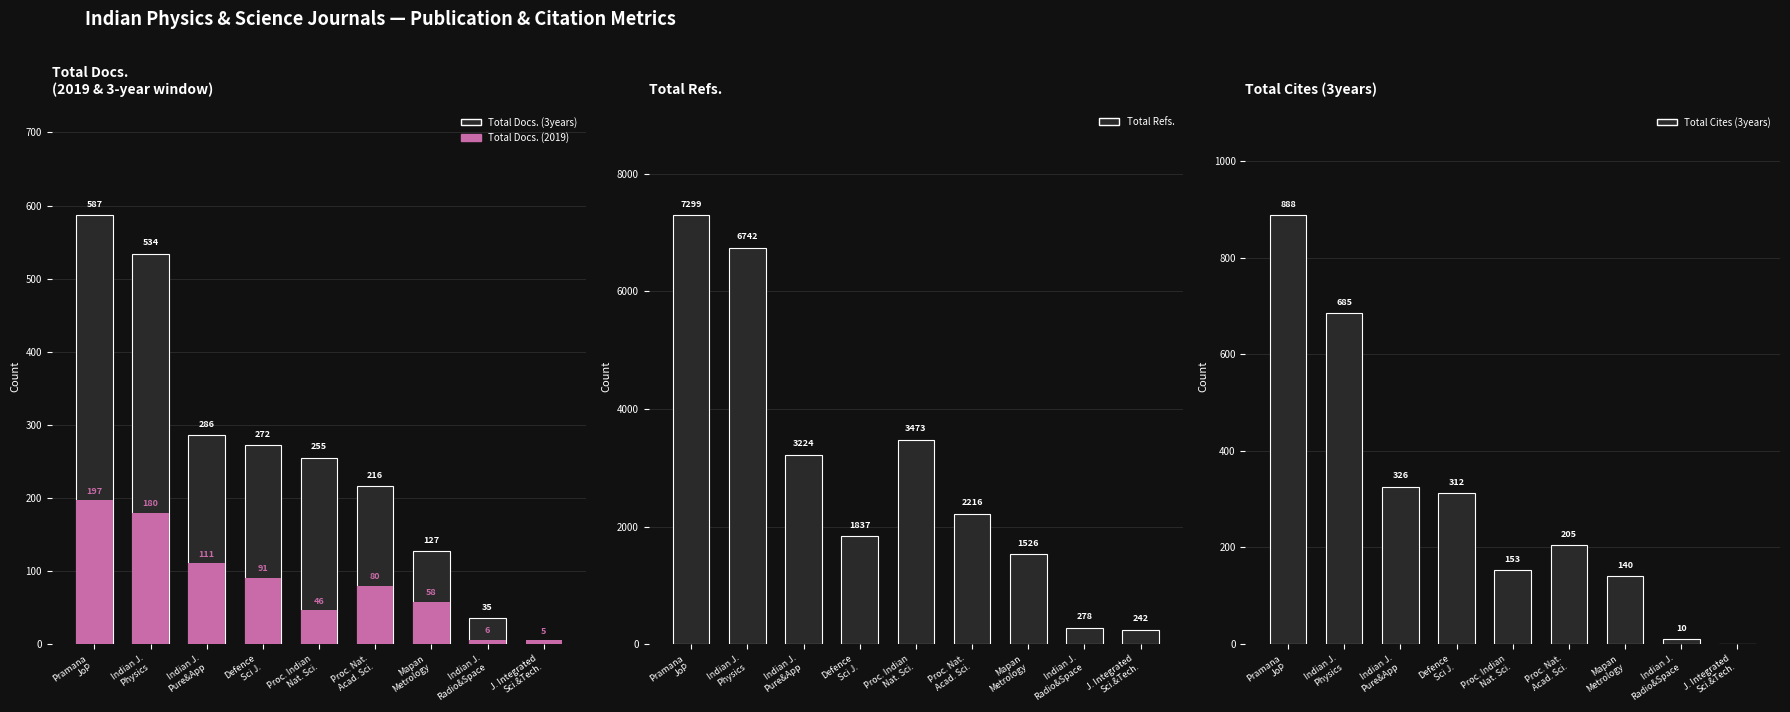

What is the total value across all series at J. Integrated
Sci.&Tech.?

247